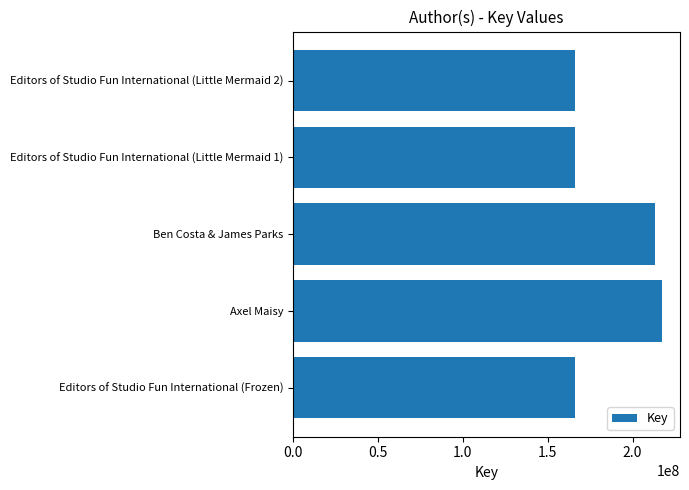

How many bars are there in total?

5